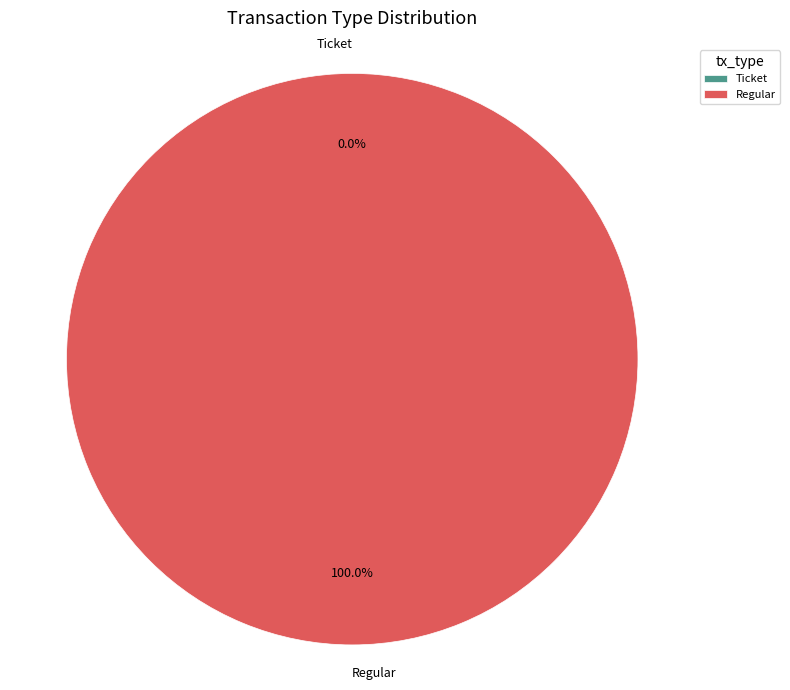

Combined, do Ticket and Regular account for over 50%?

Yes